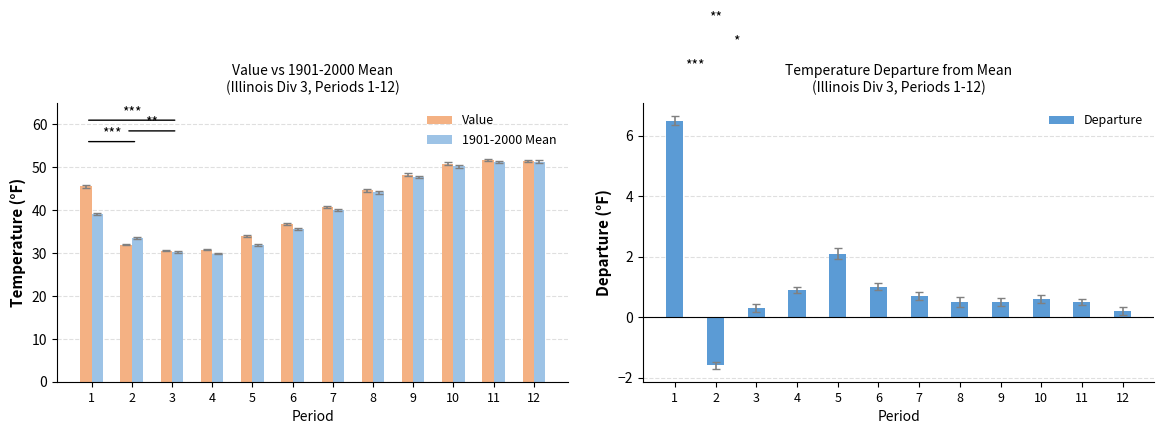

What is the sum of the Value values at 1 and 5?

79.6